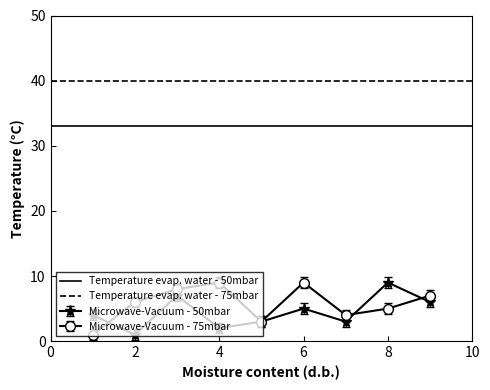

Is it true that Temperature evap. water - 50mbar equals 59 at 0?

False